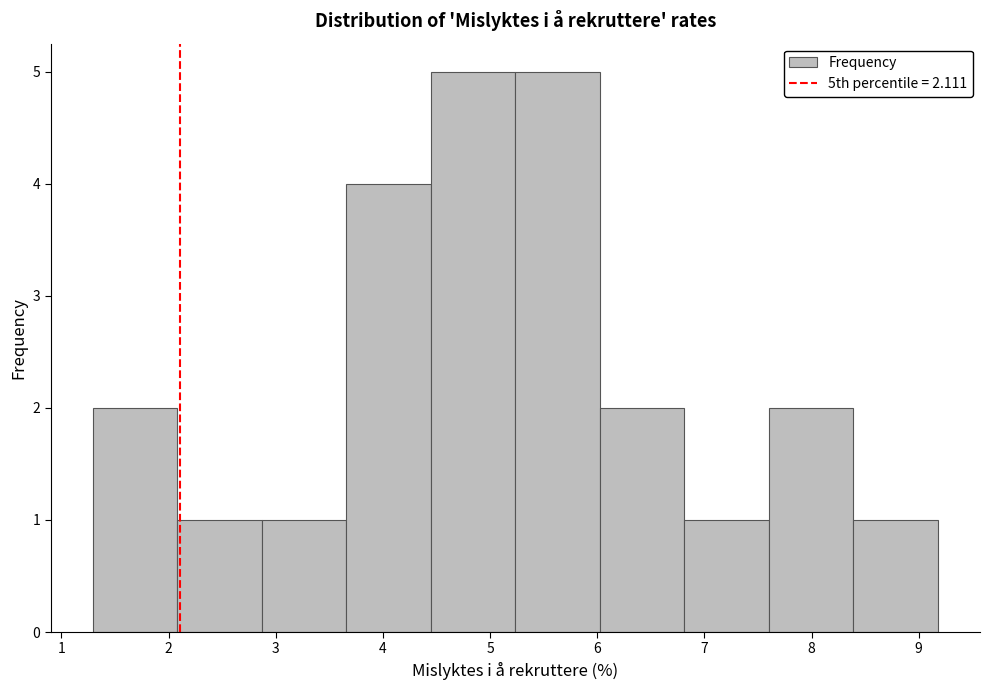

Reading left to right, transcribe this chart: for each bar, give the range it covers on the x-axis and its height. Neither the bar edges nor the heights are printed on the chart, so give them approximately, as read against the axes.

1.3 to 2.1: 2
2.1 to 2.9: 1
2.9 to 3.7: 1
3.7 to 4.4: 4
4.4 to 5.2: 5
5.2 to 6.0: 5
6.0 to 6.8: 2
6.8 to 7.6: 1
7.6 to 8.4: 2
8.4 to 9.2: 1